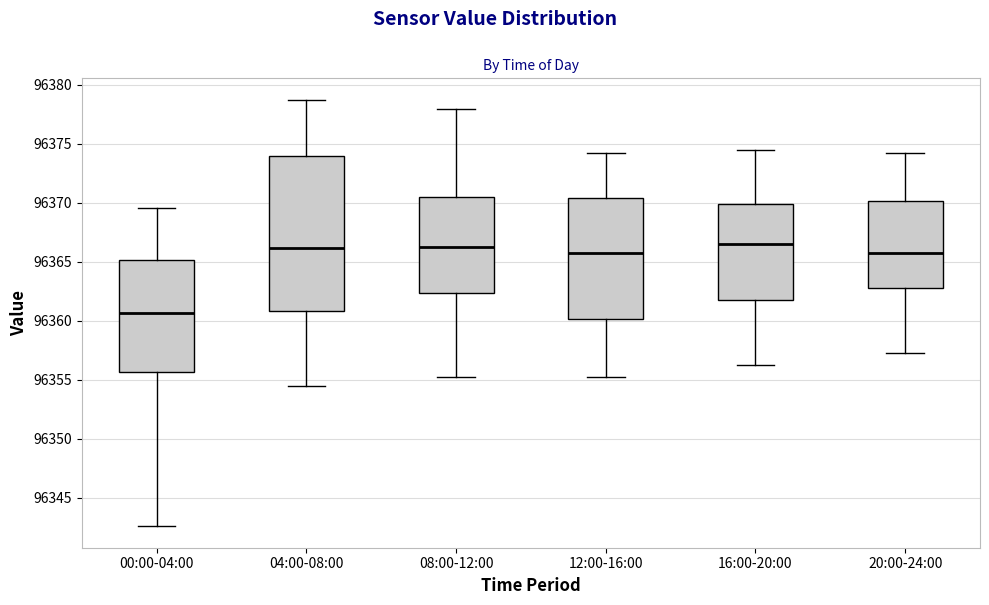

Reading left to right, read every box against the y-axis: the position of its median line, the range the box covers, and the ends of its whiskers. The values are not printed on the chart, so give them approximately, as read against the axis.

00:00-04:00: median 96360.5, box 96355.5 to 96365.0, whiskers 96342.5 to 96369.5
04:00-08:00: median 96366.0, box 96361.0 to 96374.0, whiskers 96354.5 to 96379.0
08:00-12:00: median 96366.5, box 96362.5 to 96370.5, whiskers 96355.5 to 96378.0
12:00-16:00: median 96366.0, box 96360.0 to 96370.5, whiskers 96355.5 to 96374.5
16:00-20:00: median 96366.5, box 96362.0 to 96370.0, whiskers 96356.5 to 96374.5
20:00-24:00: median 96366.0, box 96363.0 to 96370.0, whiskers 96357.5 to 96374.5